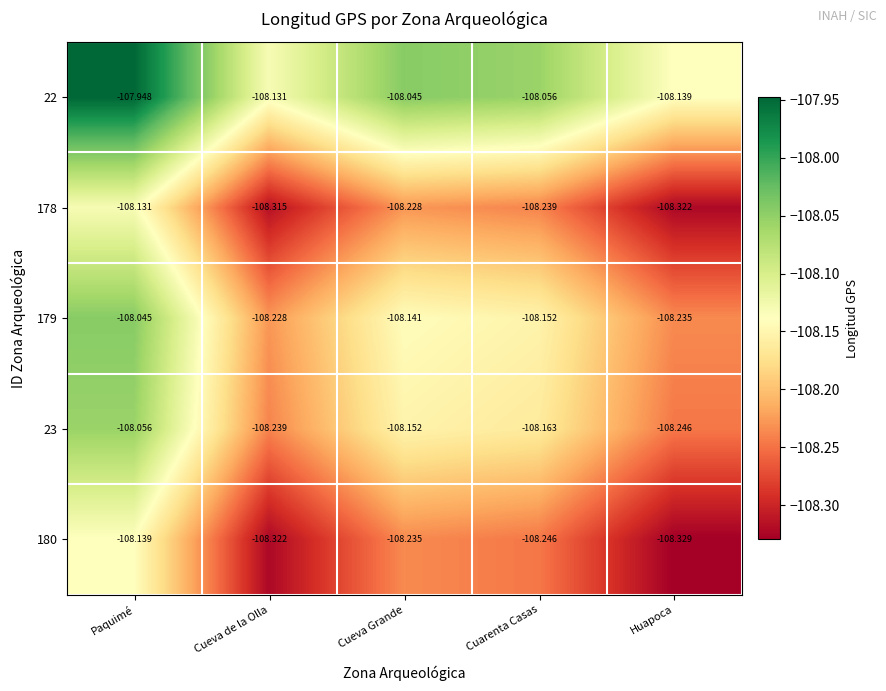

List the labels in order of 22 value, largest first.

Paquimé, Cueva Grande, Cuarenta Casas, Cueva de la Olla, Huapoca